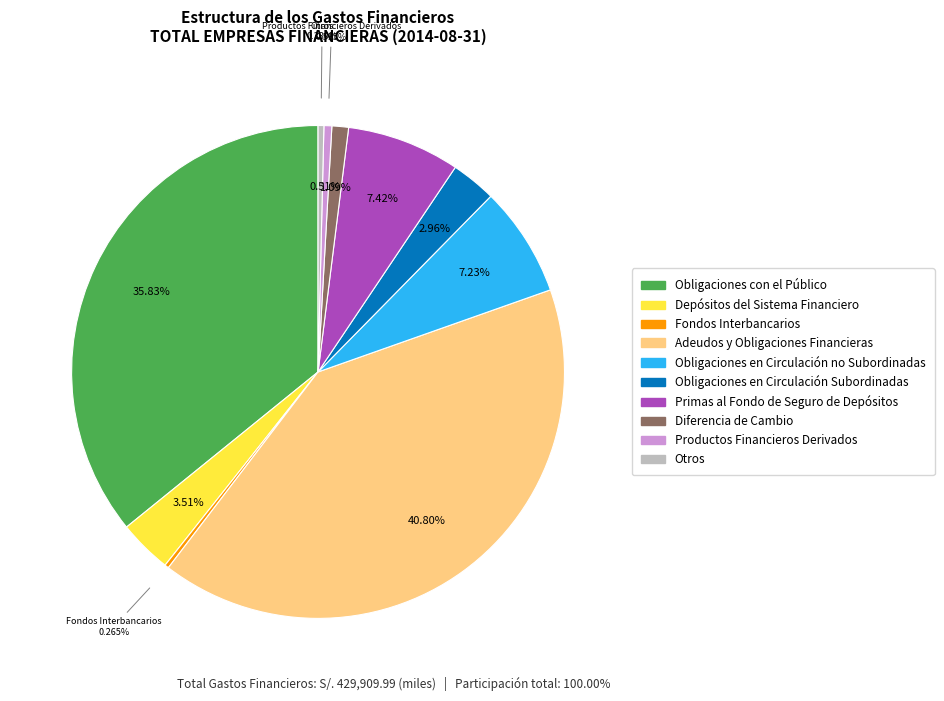

What portion of the pie excludes Obligaciones con el Público?

64.2%